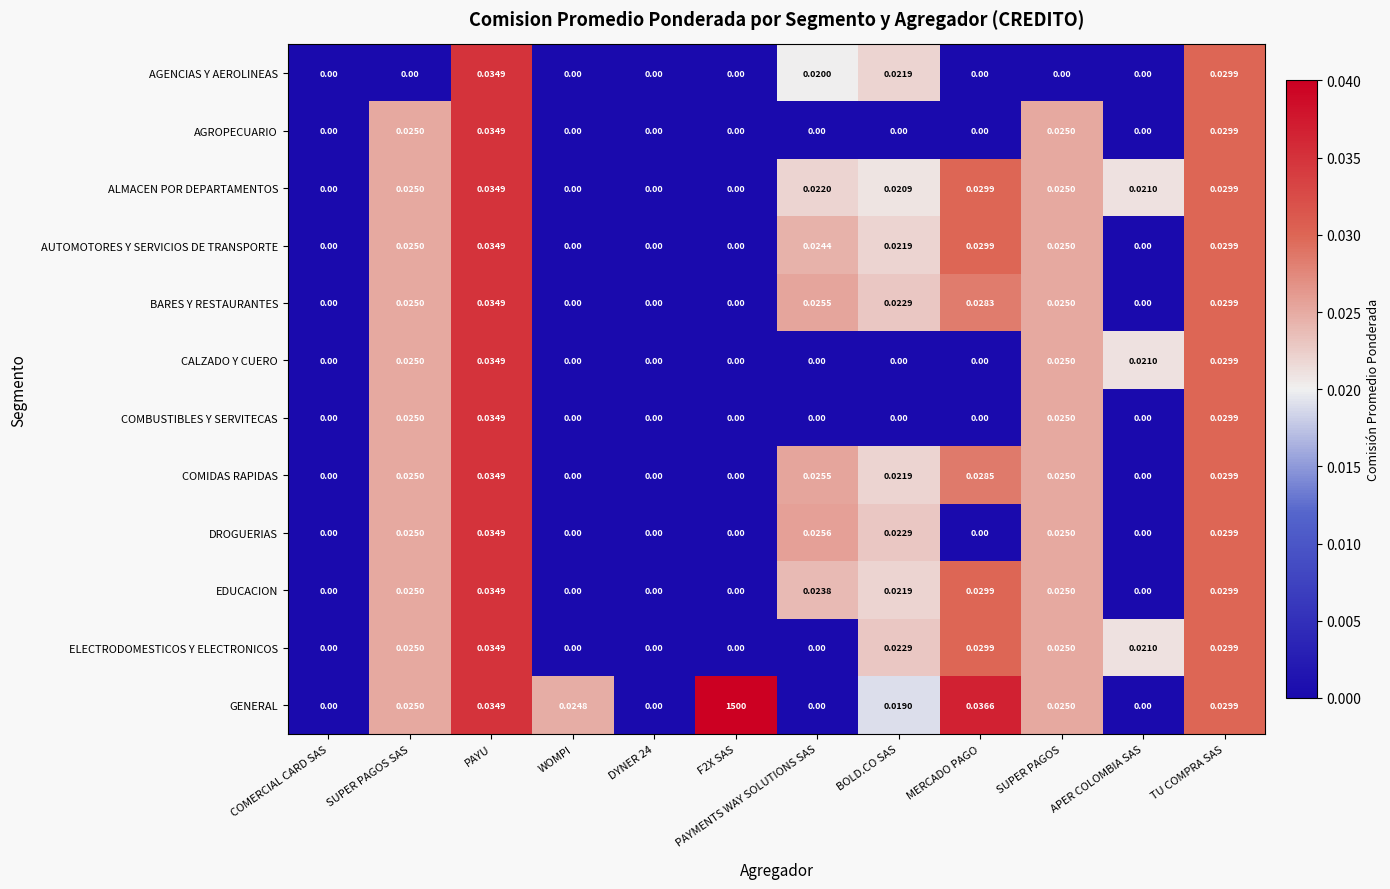

Reading left to right, what are all the values shown in this chart?

AGENCIAS Y AEROLINEAS: COMERCIAL CARD SAS=0.0	SUPER PAGOS SAS=0.0	PAYU=0.0	WOMPI=0.0	DYNER 24=0.0	F2X SAS=0.0	PAYMENTS WAY SOLUTIONS SAS=0.0	BOLD.CO SAS=0.0	MERCADO PAGO=0.0	SUPER PAGOS=0.0	APER COLOMBIA SAS=0.0	TU COMPRA SAS=0.0
AGROPECUARIO: COMERCIAL CARD SAS=0.0	SUPER PAGOS SAS=0.0	PAYU=0.0	WOMPI=0.0	DYNER 24=0.0	F2X SAS=0.0	PAYMENTS WAY SOLUTIONS SAS=0.0	BOLD.CO SAS=0.0	MERCADO PAGO=0.0	SUPER PAGOS=0.0	APER COLOMBIA SAS=0.0	TU COMPRA SAS=0.0
ALMACEN POR DEPARTAMENTOS: COMERCIAL CARD SAS=0.0	SUPER PAGOS SAS=0.0	PAYU=0.0	WOMPI=0.0	DYNER 24=0.0	F2X SAS=0.0	PAYMENTS WAY SOLUTIONS SAS=0.0	BOLD.CO SAS=0.0	MERCADO PAGO=0.0	SUPER PAGOS=0.0	APER COLOMBIA SAS=0.0	TU COMPRA SAS=0.0
AUTOMOTORES Y SERVICIOS DE TRANSPORTE: COMERCIAL CARD SAS=0.0	SUPER PAGOS SAS=0.0	PAYU=0.0	WOMPI=0.0	DYNER 24=0.0	F2X SAS=0.0	PAYMENTS WAY SOLUTIONS SAS=0.0	BOLD.CO SAS=0.0	MERCADO PAGO=0.0	SUPER PAGOS=0.0	APER COLOMBIA SAS=0.0	TU COMPRA SAS=0.0
BARES Y RESTAURANTES: COMERCIAL CARD SAS=0.0	SUPER PAGOS SAS=0.0	PAYU=0.0	WOMPI=0.0	DYNER 24=0.0	F2X SAS=0.0	PAYMENTS WAY SOLUTIONS SAS=0.0	BOLD.CO SAS=0.0	MERCADO PAGO=0.0	SUPER PAGOS=0.0	APER COLOMBIA SAS=0.0	TU COMPRA SAS=0.0
CALZADO Y CUERO: COMERCIAL CARD SAS=0.0	SUPER PAGOS SAS=0.0	PAYU=0.0	WOMPI=0.0	DYNER 24=0.0	F2X SAS=0.0	PAYMENTS WAY SOLUTIONS SAS=0.0	BOLD.CO SAS=0.0	MERCADO PAGO=0.0	SUPER PAGOS=0.0	APER COLOMBIA SAS=0.0	TU COMPRA SAS=0.0
COMBUSTIBLES Y SERVITECAS: COMERCIAL CARD SAS=0.0	SUPER PAGOS SAS=0.0	PAYU=0.0	WOMPI=0.0	DYNER 24=0.0	F2X SAS=0.0	PAYMENTS WAY SOLUTIONS SAS=0.0	BOLD.CO SAS=0.0	MERCADO PAGO=0.0	SUPER PAGOS=0.0	APER COLOMBIA SAS=0.0	TU COMPRA SAS=0.0
COMIDAS RAPIDAS: COMERCIAL CARD SAS=0.0	SUPER PAGOS SAS=0.0	PAYU=0.0	WOMPI=0.0	DYNER 24=0.0	F2X SAS=0.0	PAYMENTS WAY SOLUTIONS SAS=0.0	BOLD.CO SAS=0.0	MERCADO PAGO=0.0	SUPER PAGOS=0.0	APER COLOMBIA SAS=0.0	TU COMPRA SAS=0.0
DROGUERIAS: COMERCIAL CARD SAS=0.0	SUPER PAGOS SAS=0.0	PAYU=0.0	WOMPI=0.0	DYNER 24=0.0	F2X SAS=0.0	PAYMENTS WAY SOLUTIONS SAS=0.0	BOLD.CO SAS=0.0	MERCADO PAGO=0.0	SUPER PAGOS=0.0	APER COLOMBIA SAS=0.0	TU COMPRA SAS=0.0
EDUCACION: COMERCIAL CARD SAS=0.0	SUPER PAGOS SAS=0.0	PAYU=0.0	WOMPI=0.0	DYNER 24=0.0	F2X SAS=0.0	PAYMENTS WAY SOLUTIONS SAS=0.0	BOLD.CO SAS=0.0	MERCADO PAGO=0.0	SUPER PAGOS=0.0	APER COLOMBIA SAS=0.0	TU COMPRA SAS=0.0
ELECTRODOMESTICOS Y ELECTRONICOS: COMERCIAL CARD SAS=0.0	SUPER PAGOS SAS=0.0	PAYU=0.0	WOMPI=0.0	DYNER 24=0.0	F2X SAS=0.0	PAYMENTS WAY SOLUTIONS SAS=0.0	BOLD.CO SAS=0.0	MERCADO PAGO=0.0	SUPER PAGOS=0.0	APER COLOMBIA SAS=0.0	TU COMPRA SAS=0.0
GENERAL: COMERCIAL CARD SAS=0.0	SUPER PAGOS SAS=0.0	PAYU=0.0	WOMPI=0.0	DYNER 24=0.0	F2X SAS=1500.0	PAYMENTS WAY SOLUTIONS SAS=0.0	BOLD.CO SAS=0.0	MERCADO PAGO=0.0	SUPER PAGOS=0.0	APER COLOMBIA SAS=0.0	TU COMPRA SAS=0.0